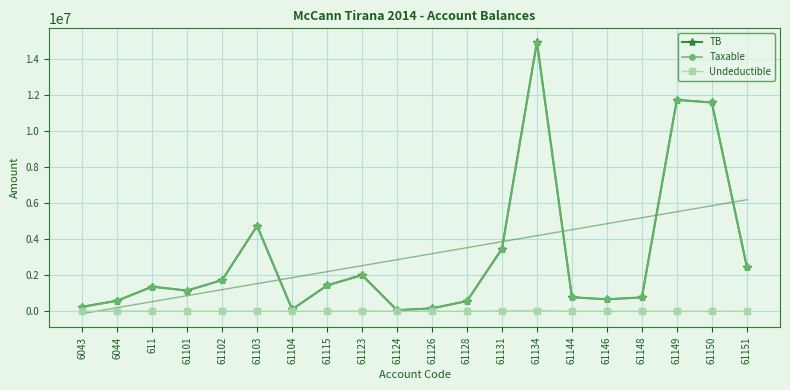

What is the label of the 19th point from the left?

61150